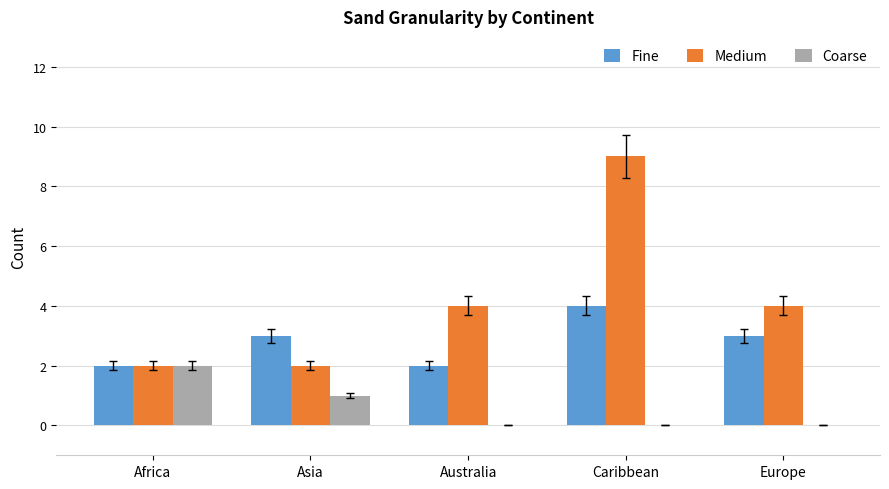

What is the greatest value displayed?

9